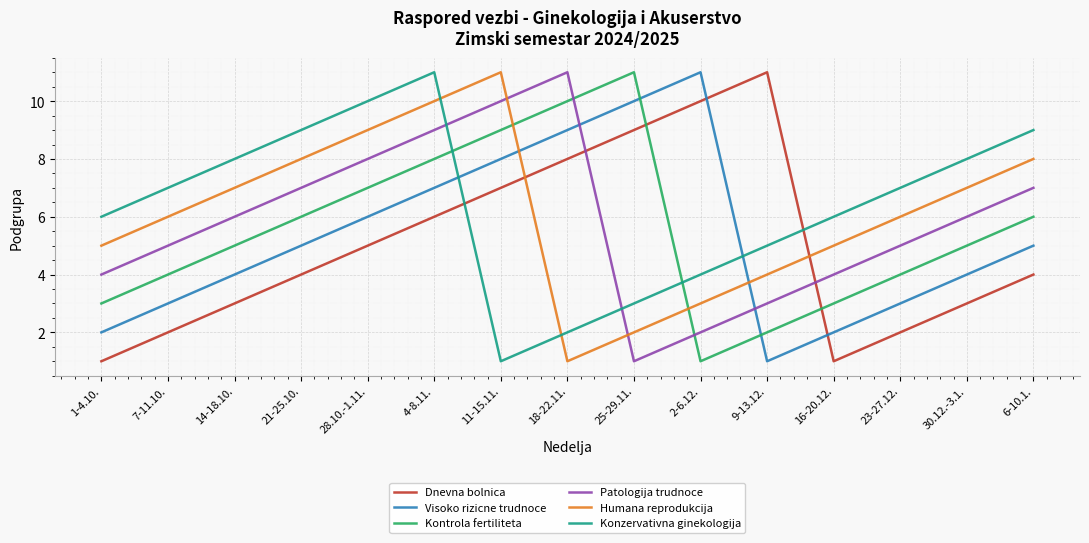

What is the total value across all series at 11-15.11.?

46